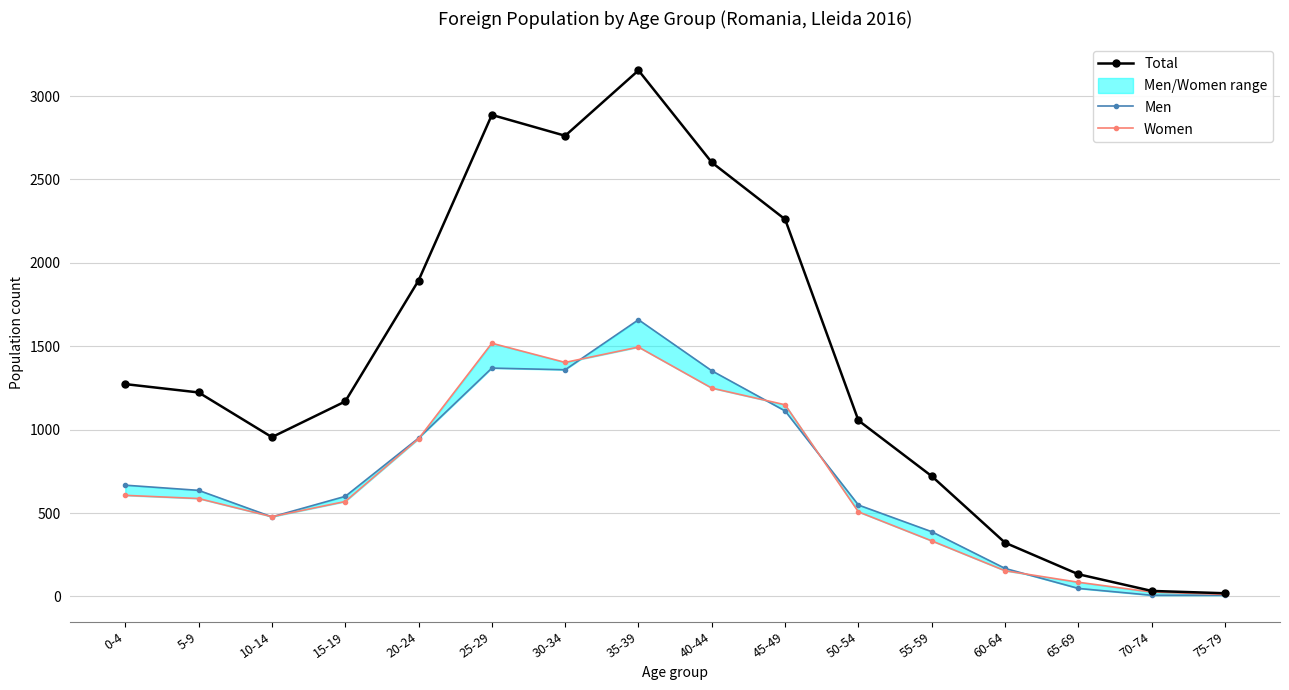

In Total, how many points are higher than both neighbors (excluding endpoints)?

2